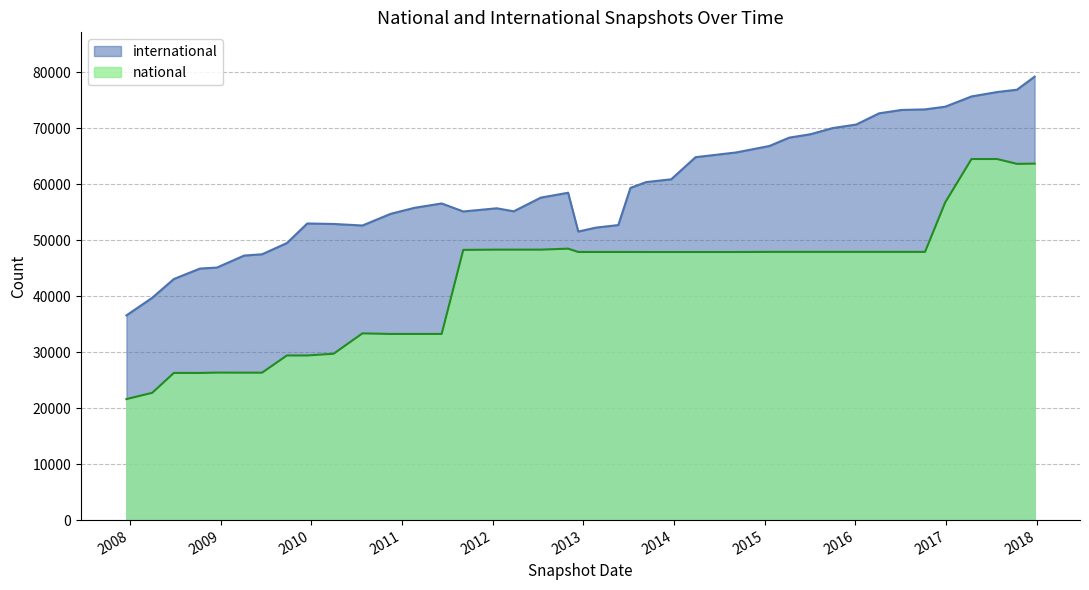

List the series in order of their peak value, lowest first.

national, international